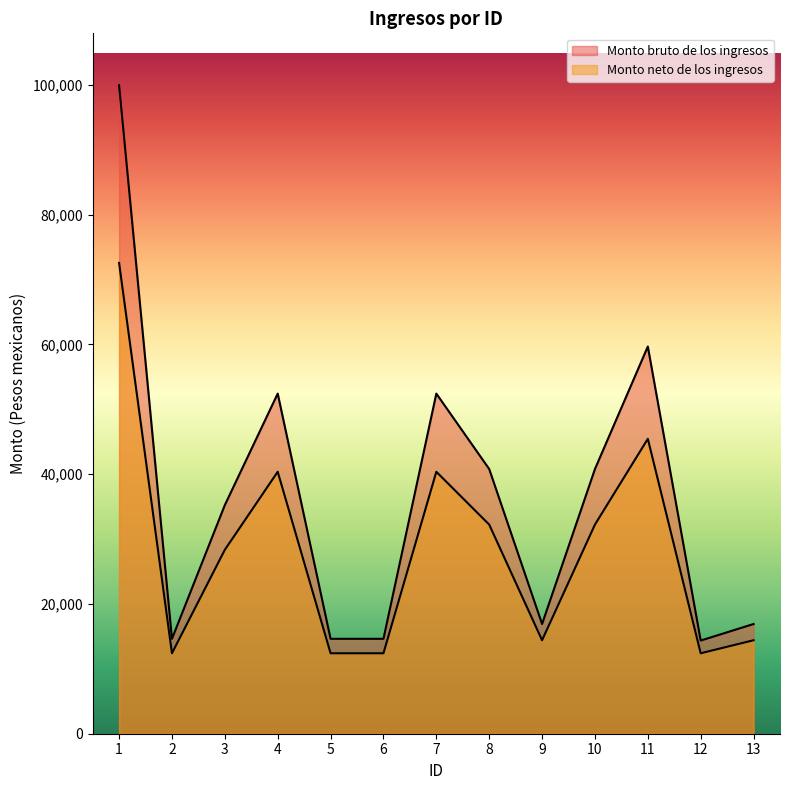

At how many categories does at least one series exceed 23626?

7